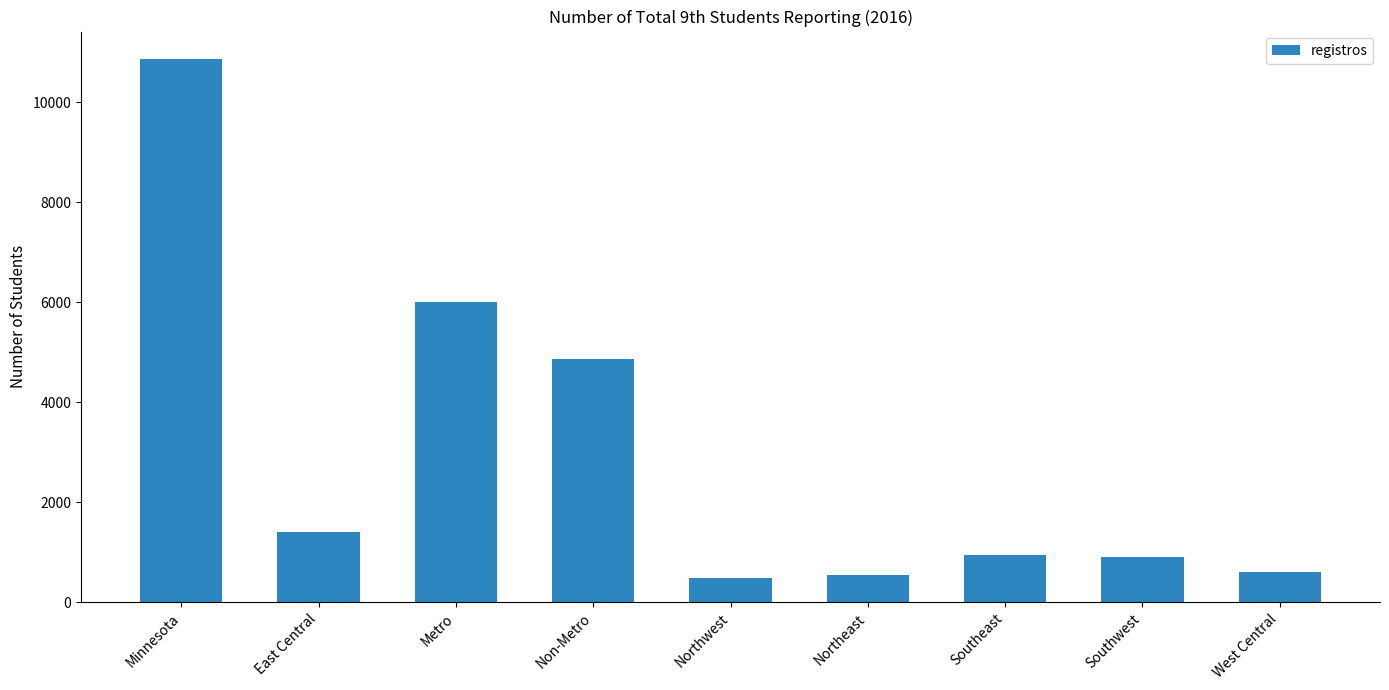

The value at Northwest is 485. True or false?

True